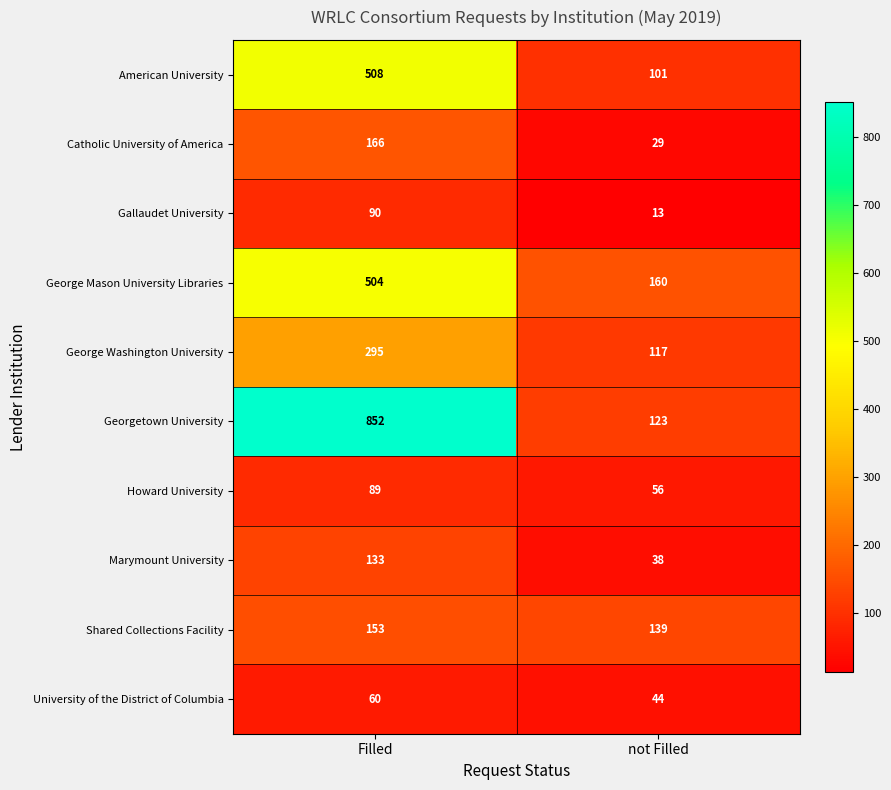

What is the spread (max minus min) of values at Filled?

792